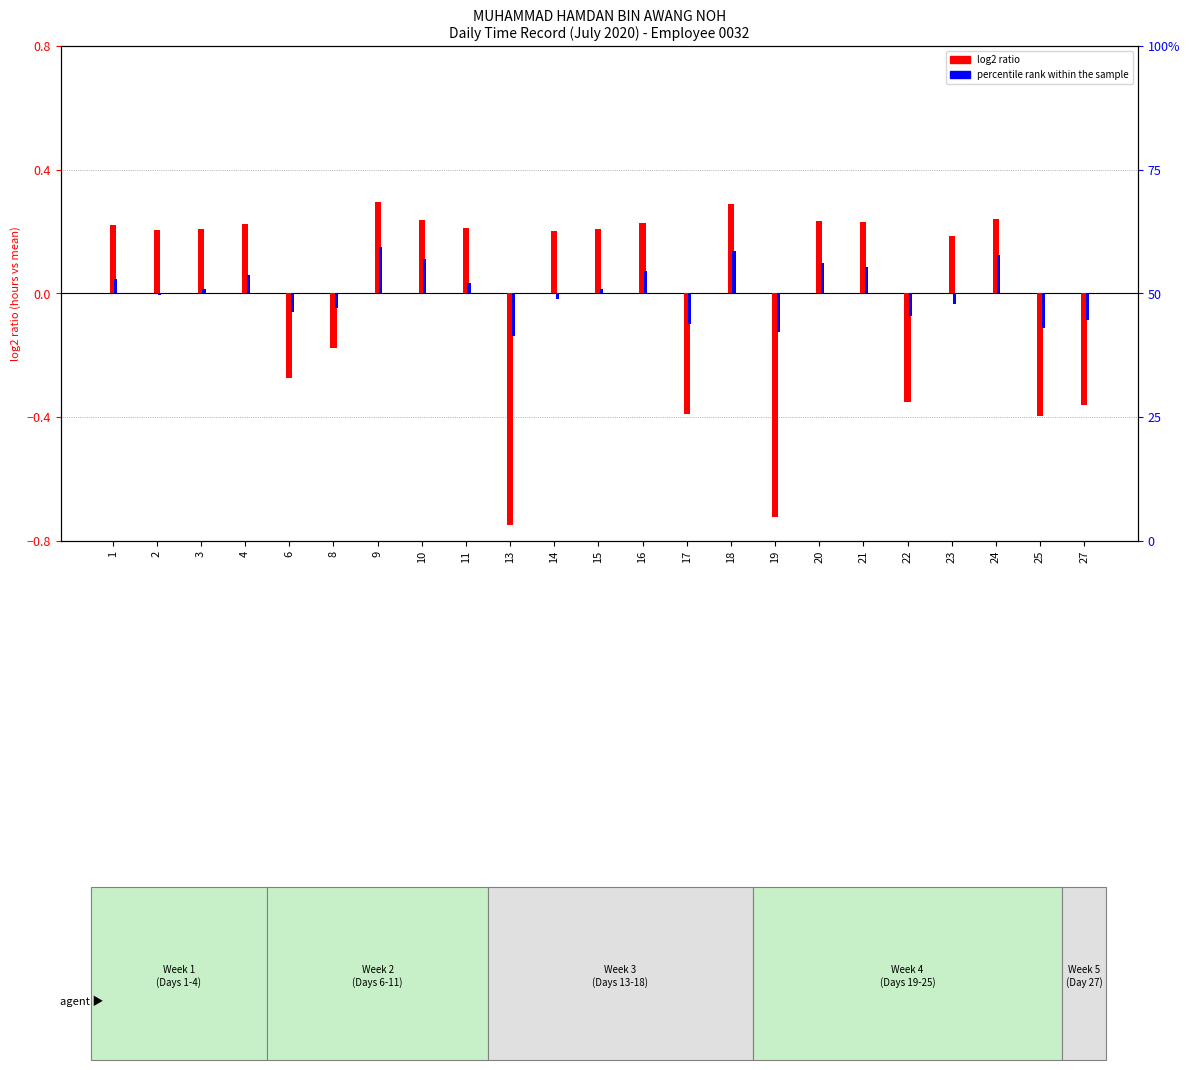

The value of percentile rank within the sample at 20 is 0.1. True or false?

False